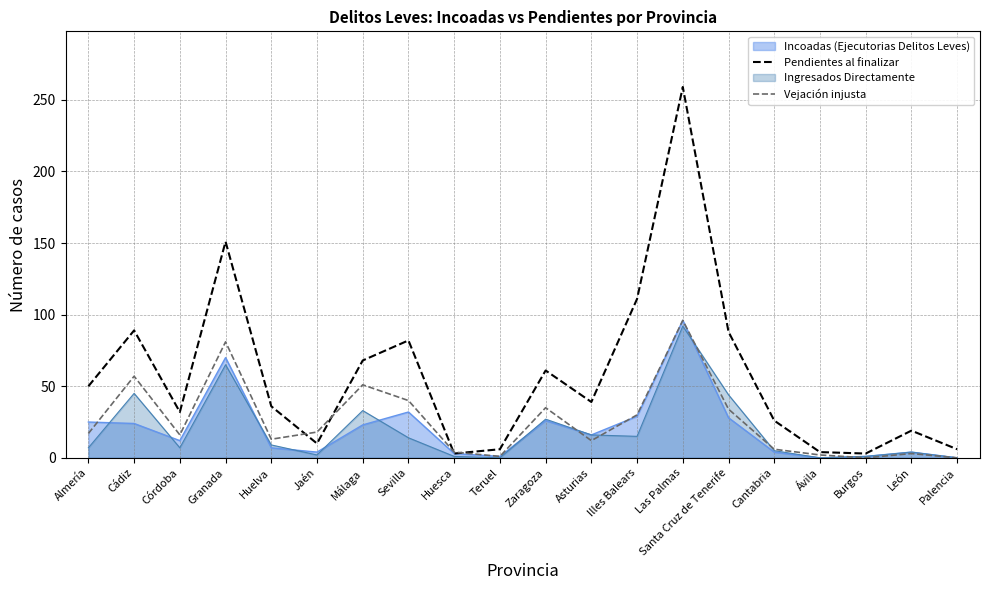

Read the Pendientes al finalizar value at Illes Balears.

111